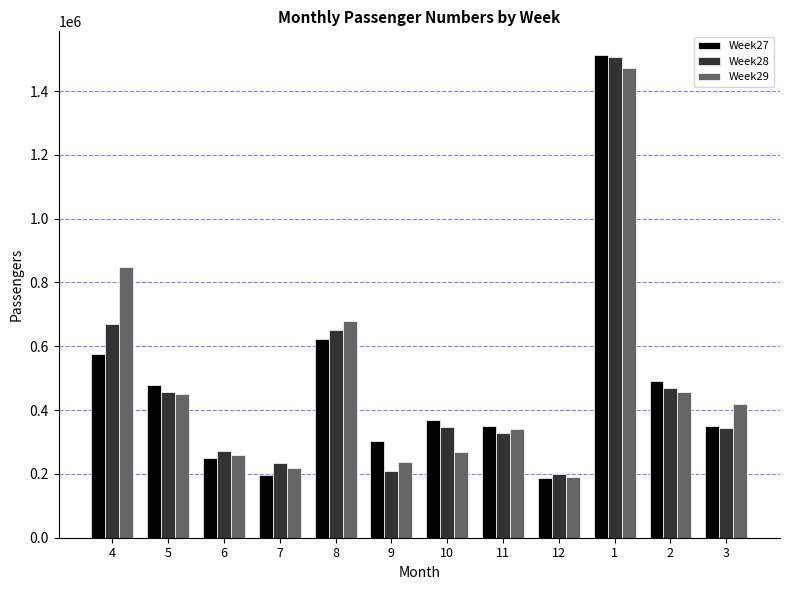

What is the difference between the Week29 values at 12 and 8?

489798